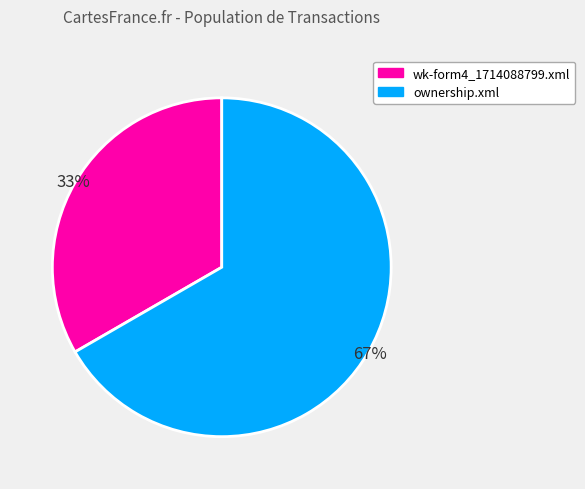

What is the ratio of the value at wk-form4_1714088799.xml to the value at ownership.xml?

0.5